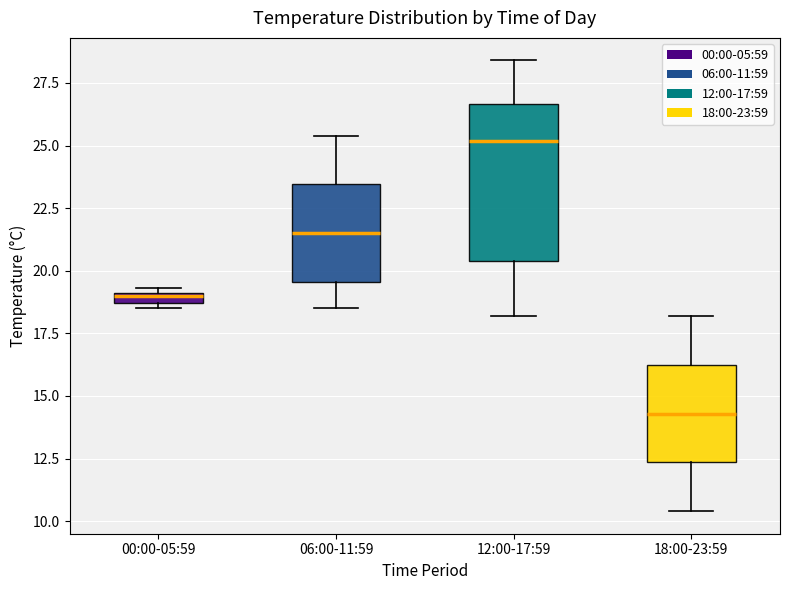

Where is the upper edge of the box for 00:00-05:59 on the y-axis? The values are not printed on the chart, so give them approximately, as read against the axis.

19.0